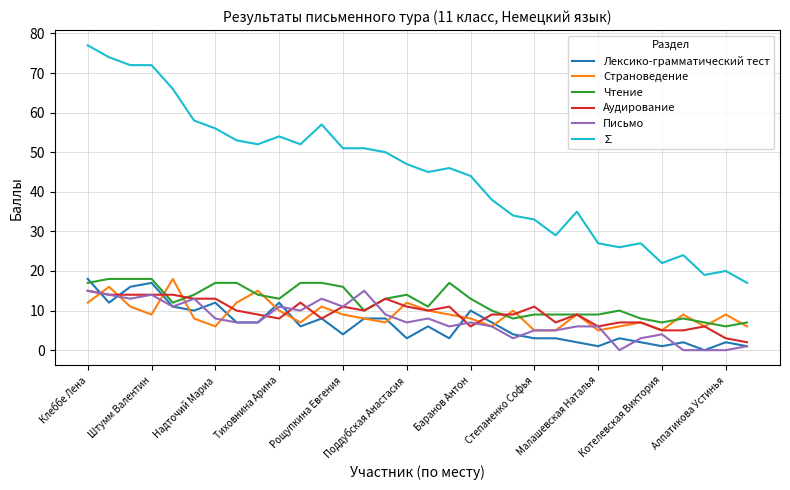

Which series has the largest total across all categories?

∑